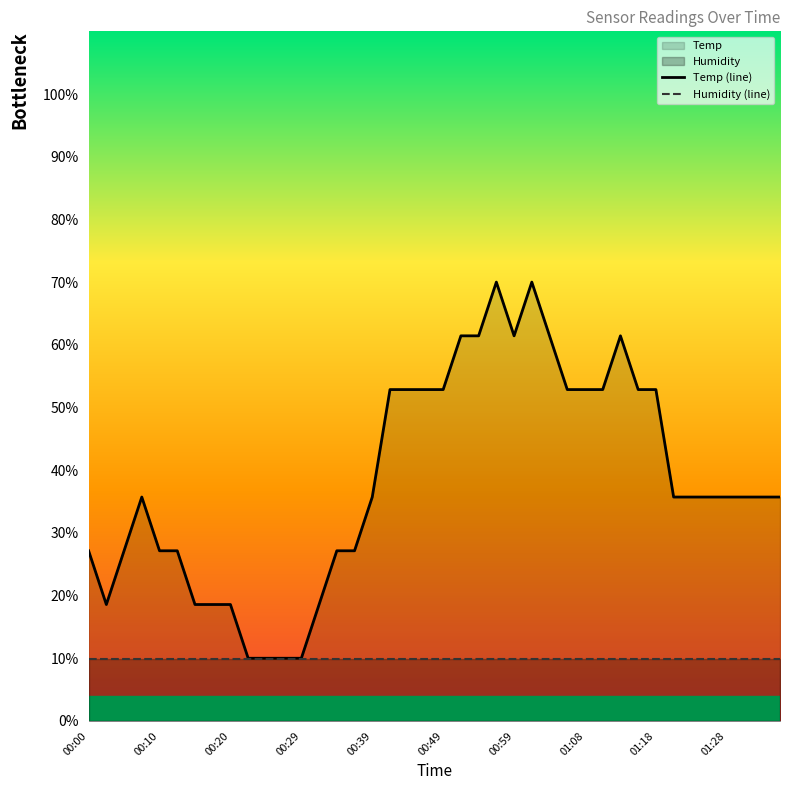

What is the sum of the values at 01:16 and 01:08?

105.7